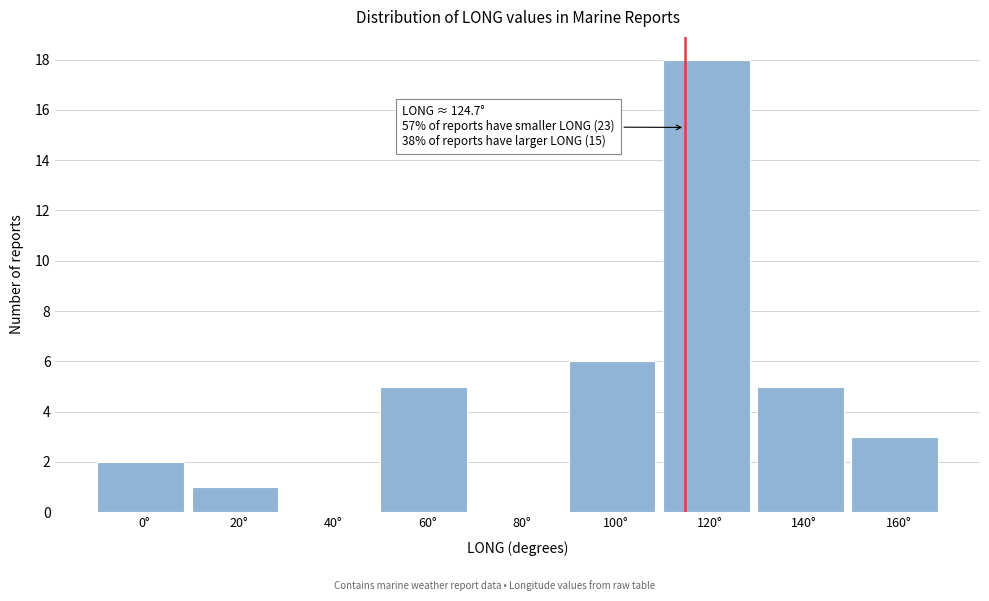

Reading left to right, extract all data points from this chart.

0°=2	20°=1	40°=0	60°=5	80°=0	100°=6	120°=18	140°=5	160°=3